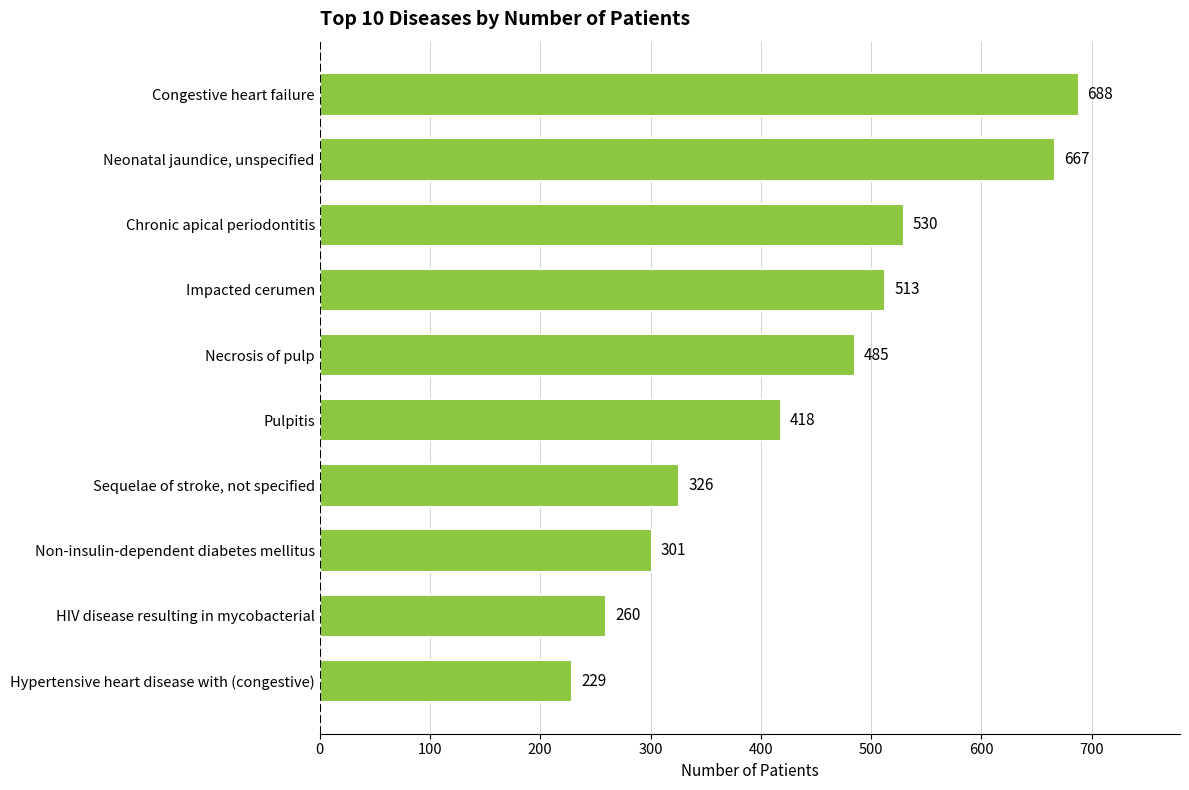

At which label is the value closest to 458?

Necrosis of pulp